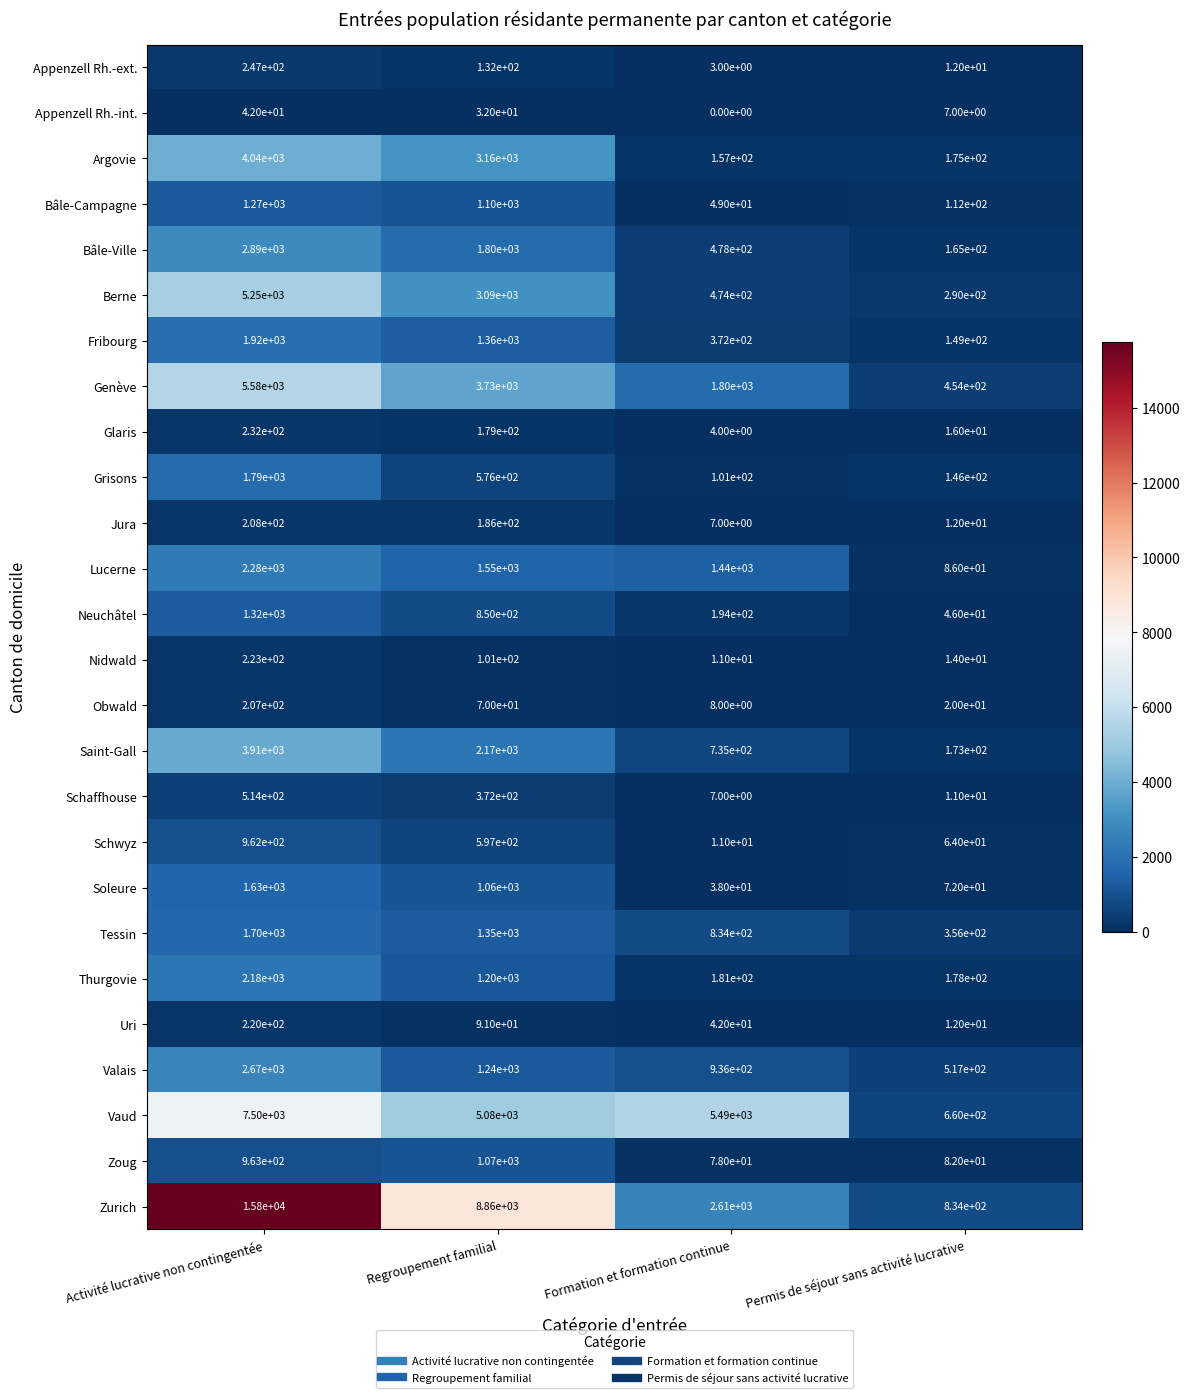

Rank the series at Regroupement familial from highest to lowest value.

Zurich, Vaud, Genève, Argovie, Berne, Saint-Gall, Bâle-Ville, Lucerne, Fribourg, Tessin, Valais, Thurgovie, Bâle-Campagne, Zoug, Soleure, Neuchâtel, Schwyz, Grisons, Schaffhouse, Jura, Glaris, Appenzell Rh.-ext., Nidwald, Uri, Obwald, Appenzell Rh.-int.